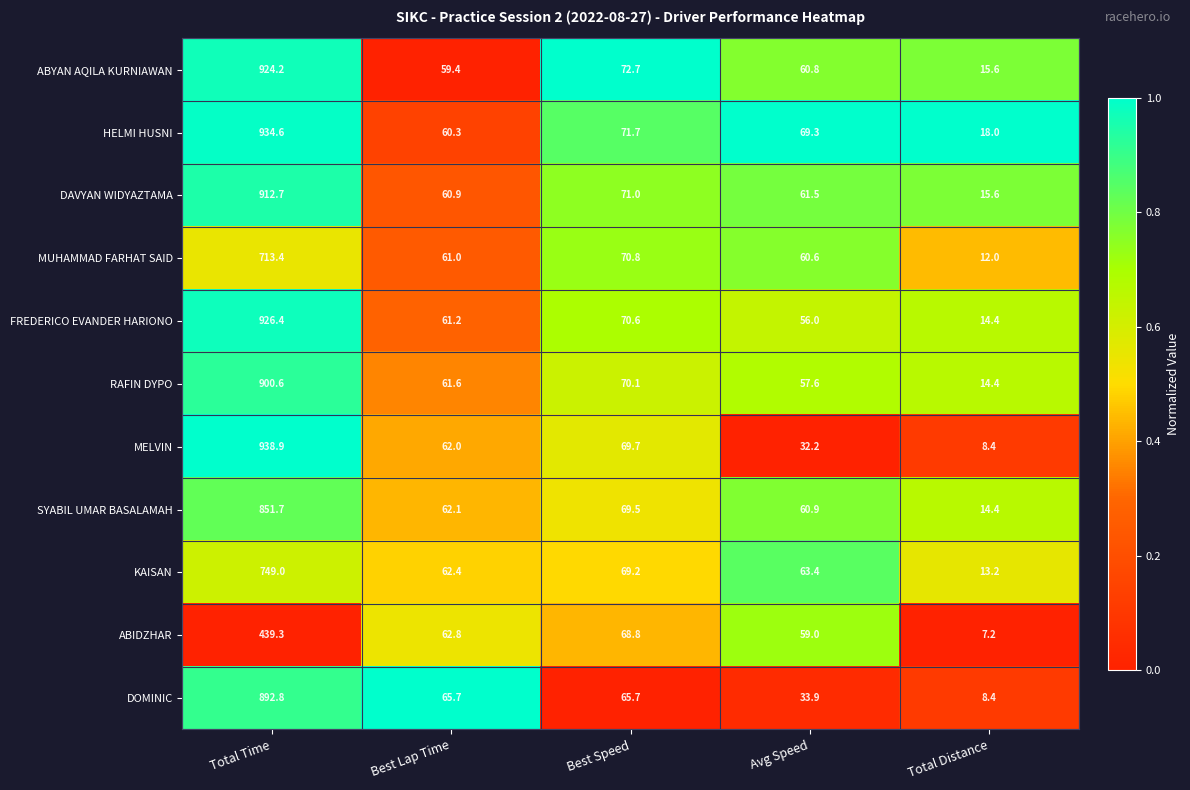

What is the spread (max minus min) of values at Best Speed?

7.0